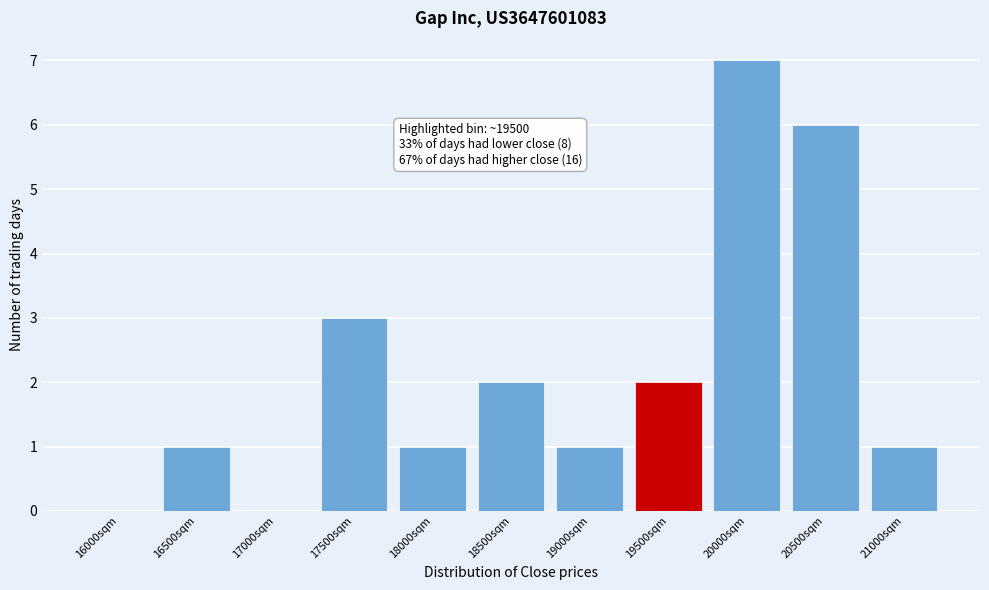

Reading right to left, transcribe all the data shown in this chart.

21000sqm=1	20500sqm=6	20000sqm=7	19500sqm=2	19000sqm=1	18500sqm=2	18000sqm=1	17500sqm=3	17000sqm=0	16500sqm=1	16000sqm=0